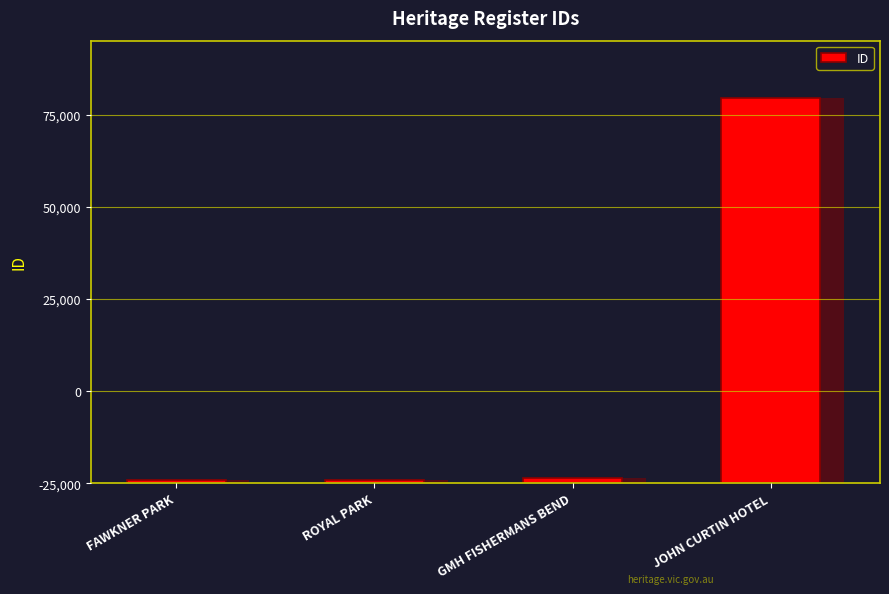

What position from the right is GMH FISHERMANS BEND?

2